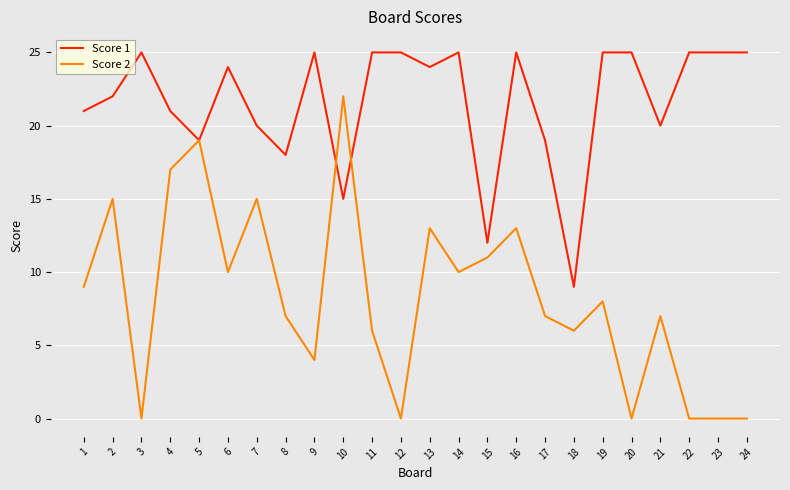

Rank the series by their maximum value, from lowest to highest.

Score 2, Score 1